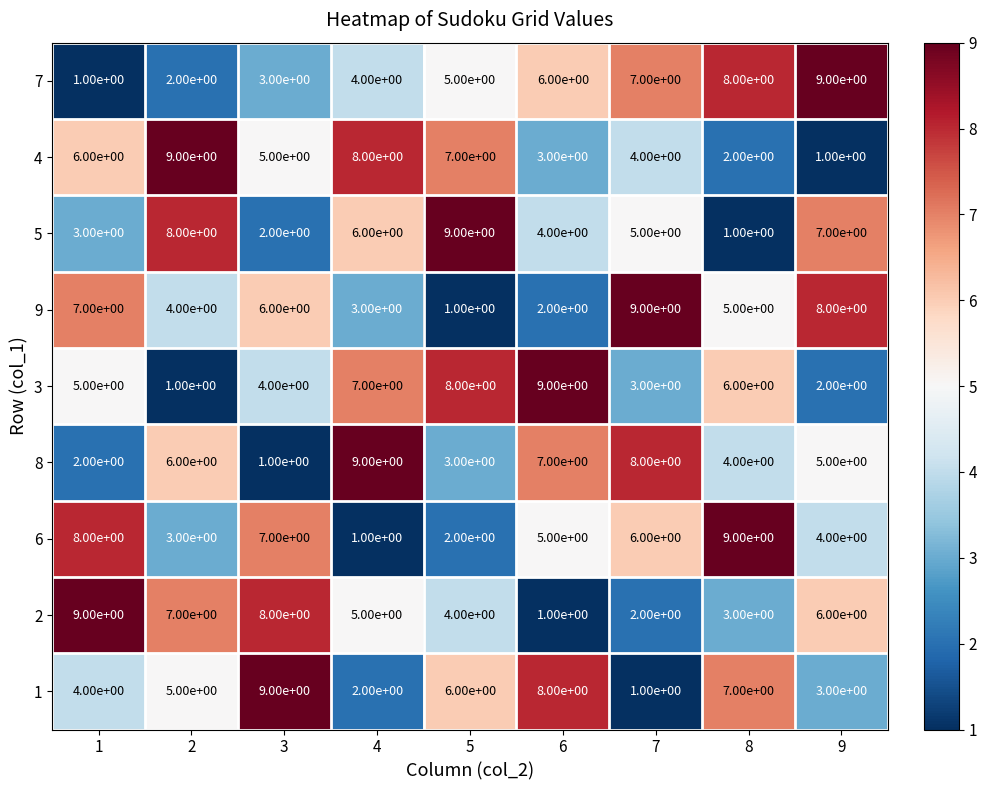

At how many categories does at least one series exceed 6?

9